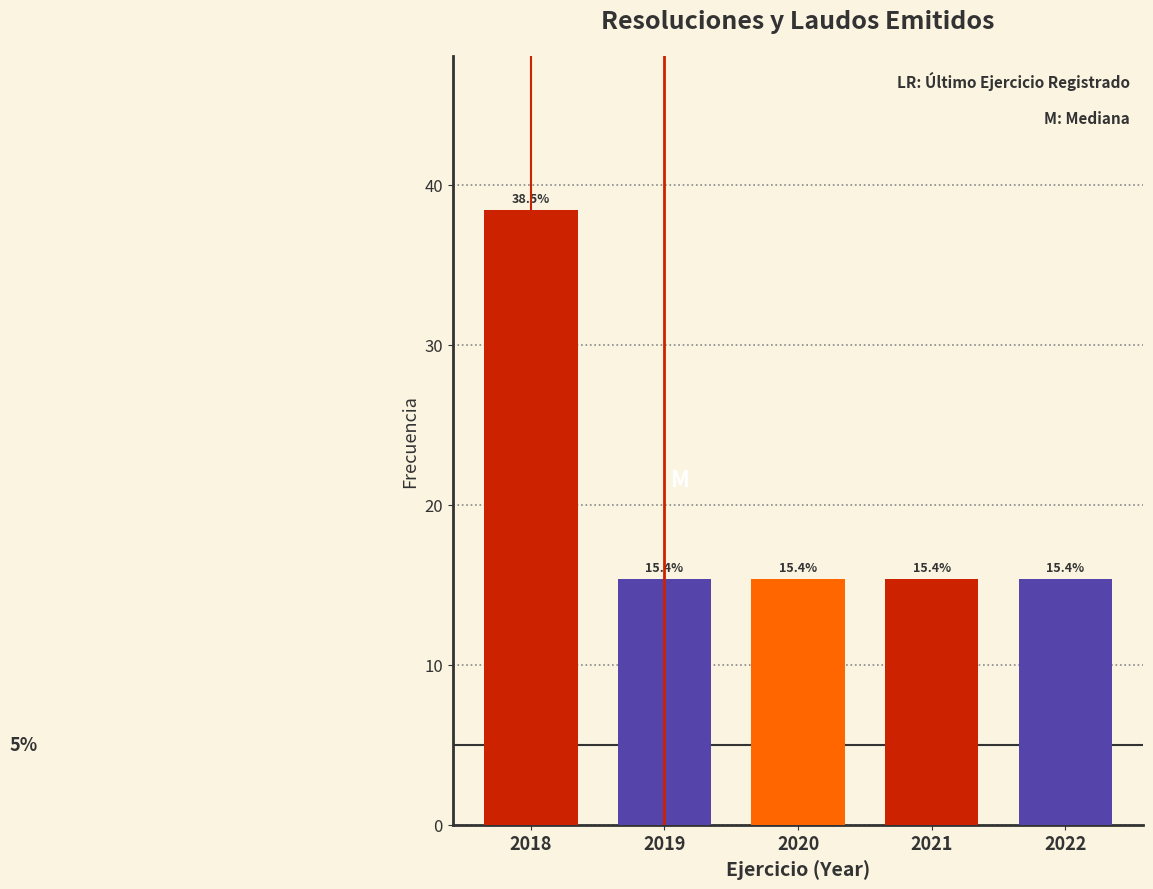

Reading left to right, transcribe all the data shown in this chart.

2018=38.5	2019=15.4	2020=15.4	2021=15.4	2022=15.4